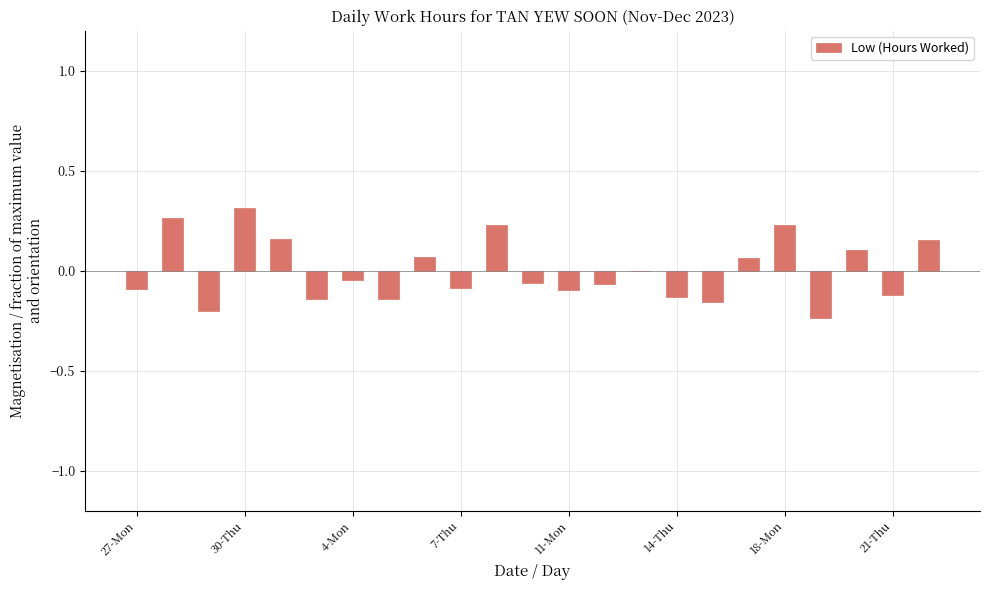

How many categories are shown in the chart?

23